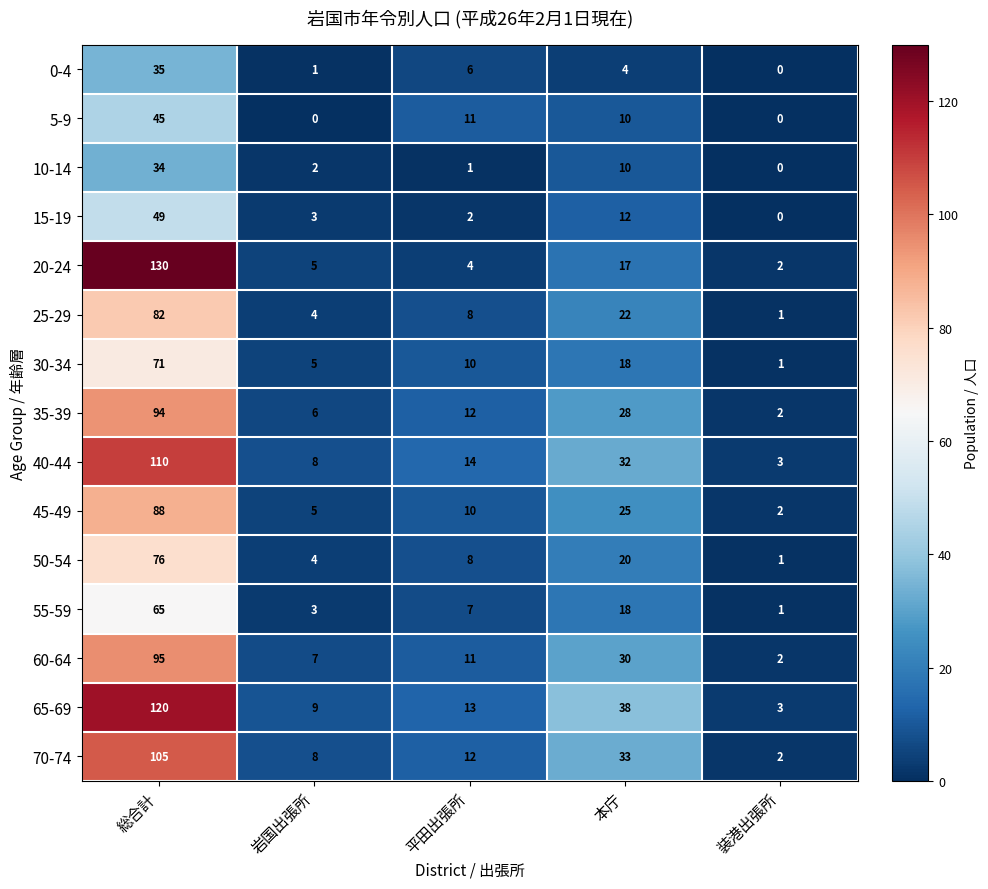

Where does the 35-39 series first go above 12?

総合計